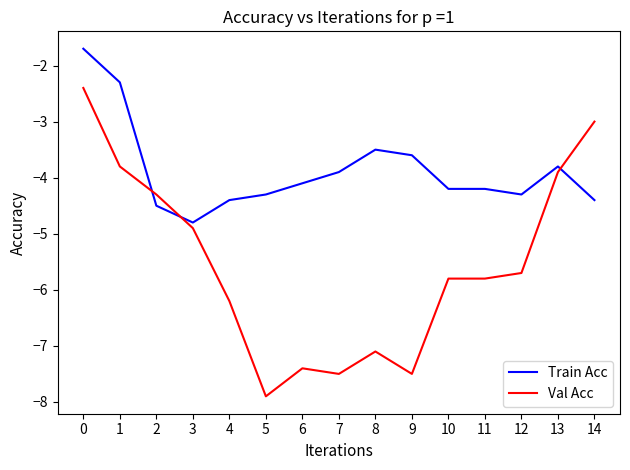

How many intersections are there between Val Acc and Train Acc?

3